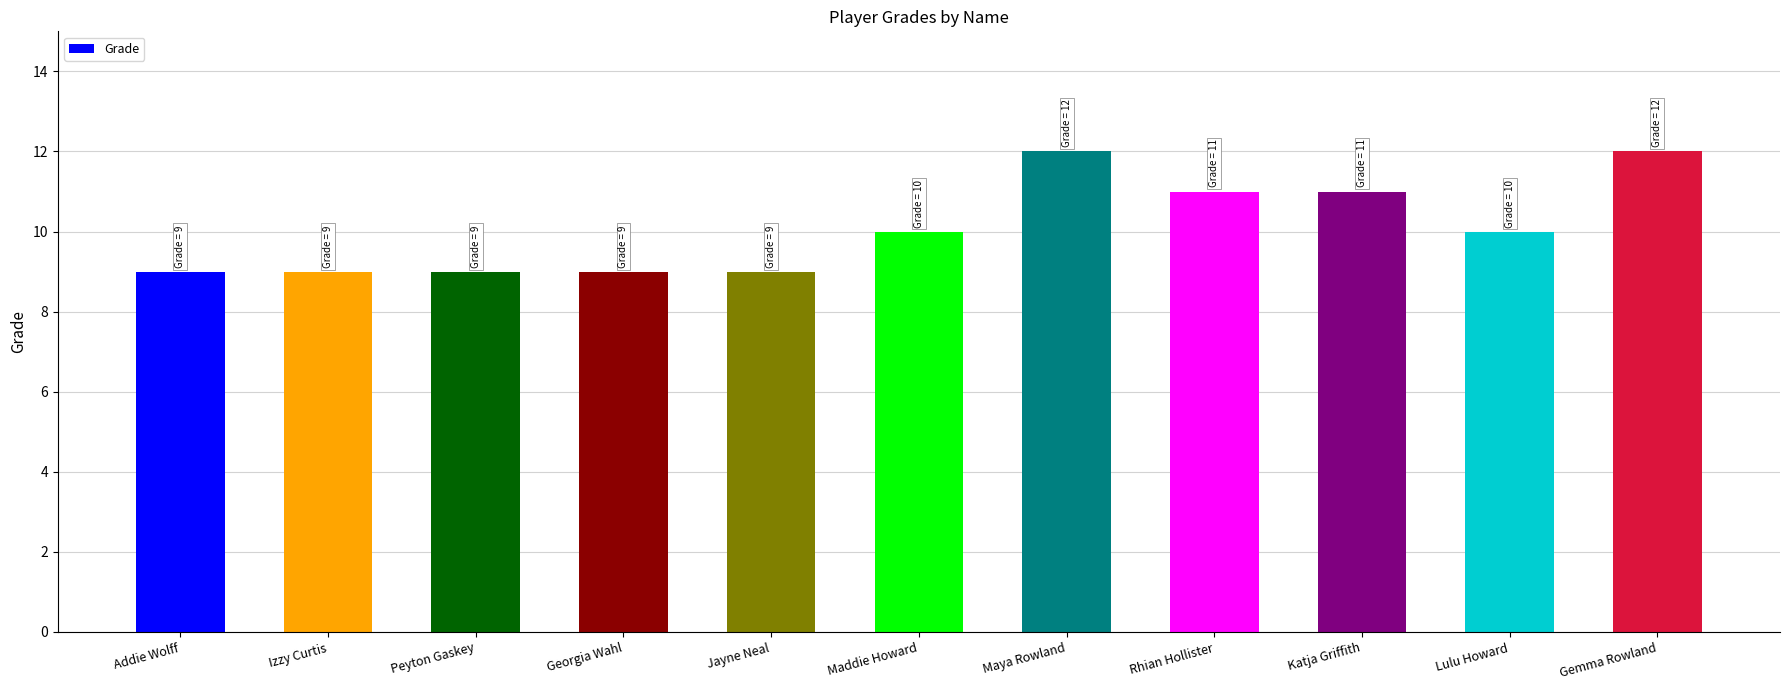

How many bars are there in total?

11